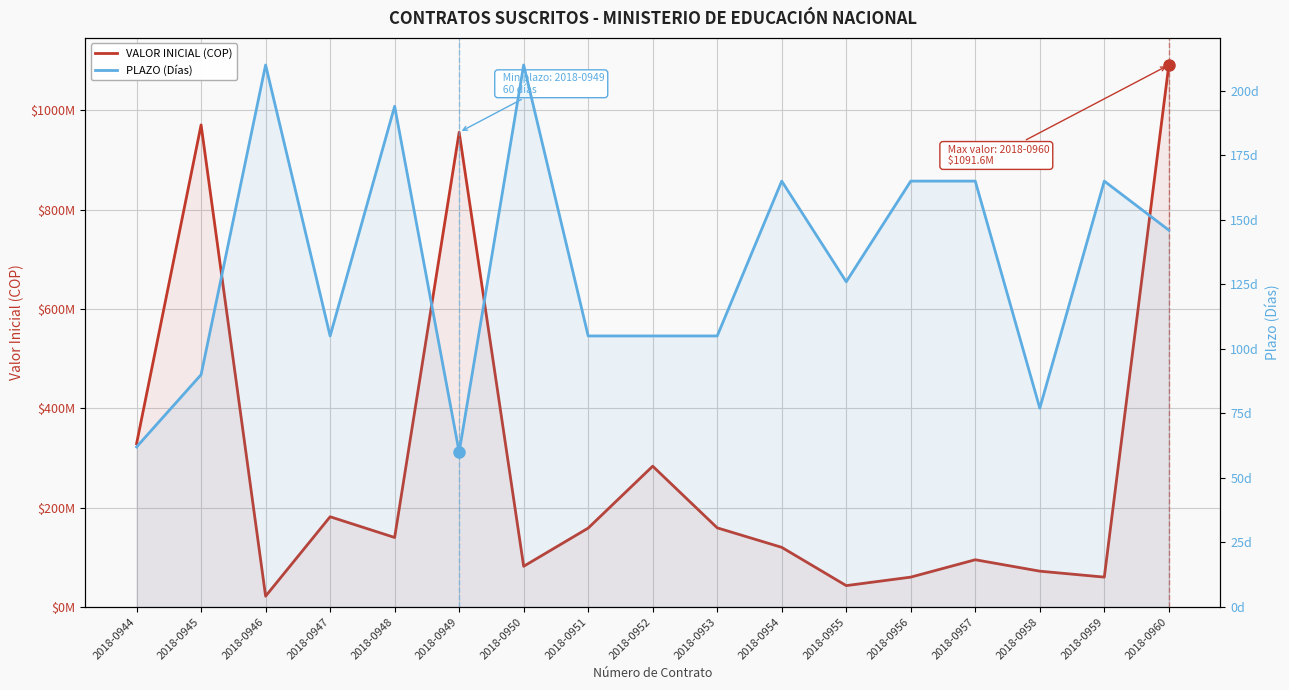

Which series changed the most between 2018-0950 and 2018-0955?

VALOR INICIAL (COP)